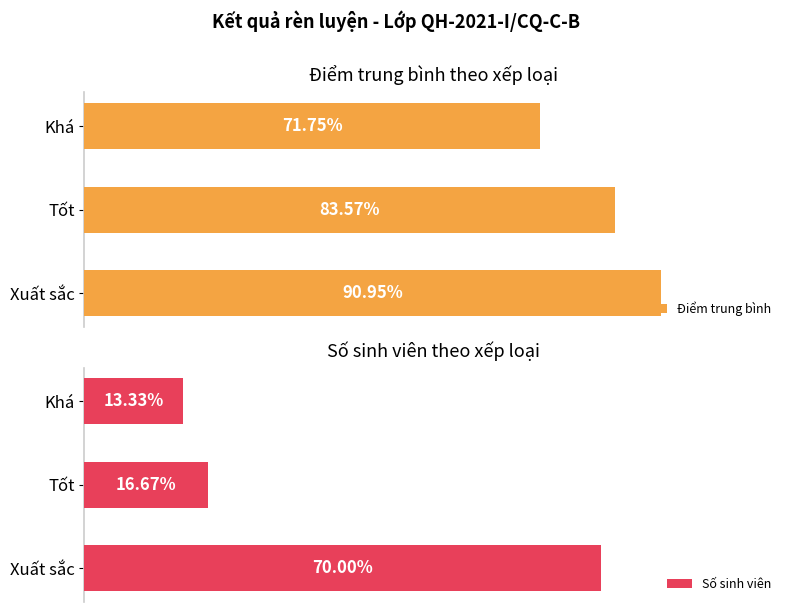

At which label does Điểm trung bình reach its minimum?

Khá